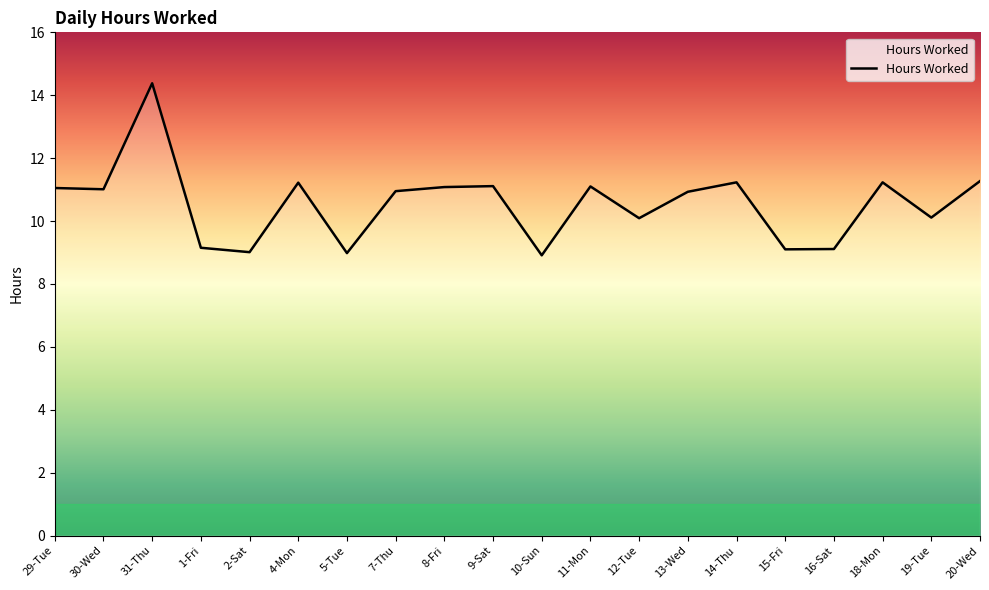

What position from the right is 29-Tue?

20